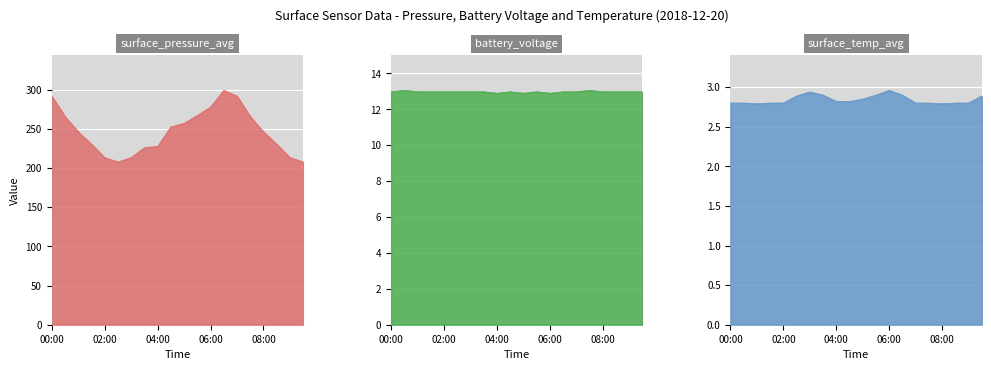

Is the value of surface_pressure_avg at 07:00 greater than the value of battery_voltage at 04:30?

Yes